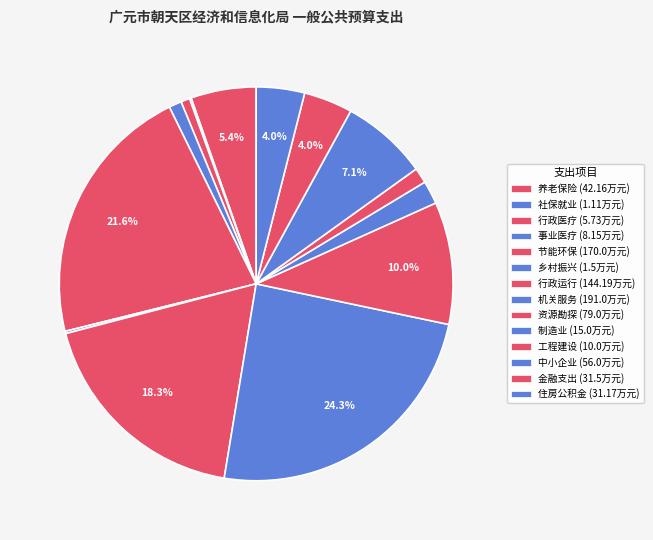

To the nearest percent, what is the average slice percentage?

7%